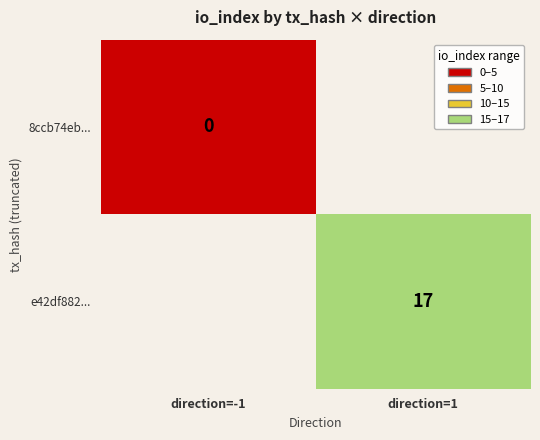

The e42df882... series shows 17 at direction=1. True or false?

True